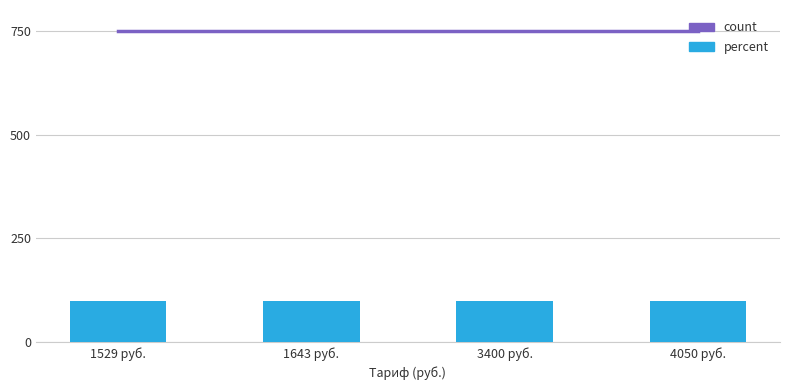

Rank the series by their maximum value, from lowest to highest.

count, percent